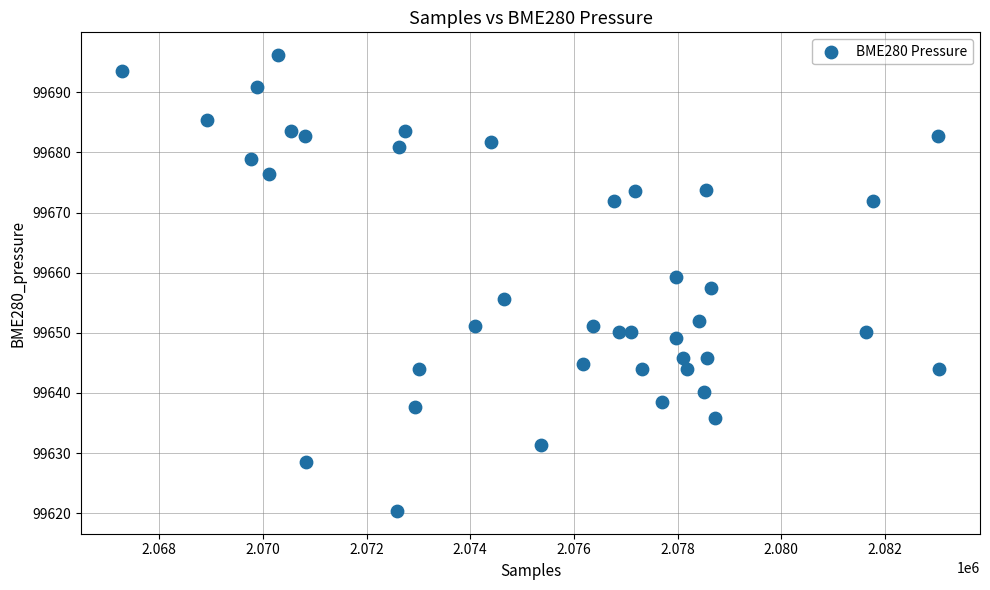

What is the range of X values (max minus min)?

15764.0